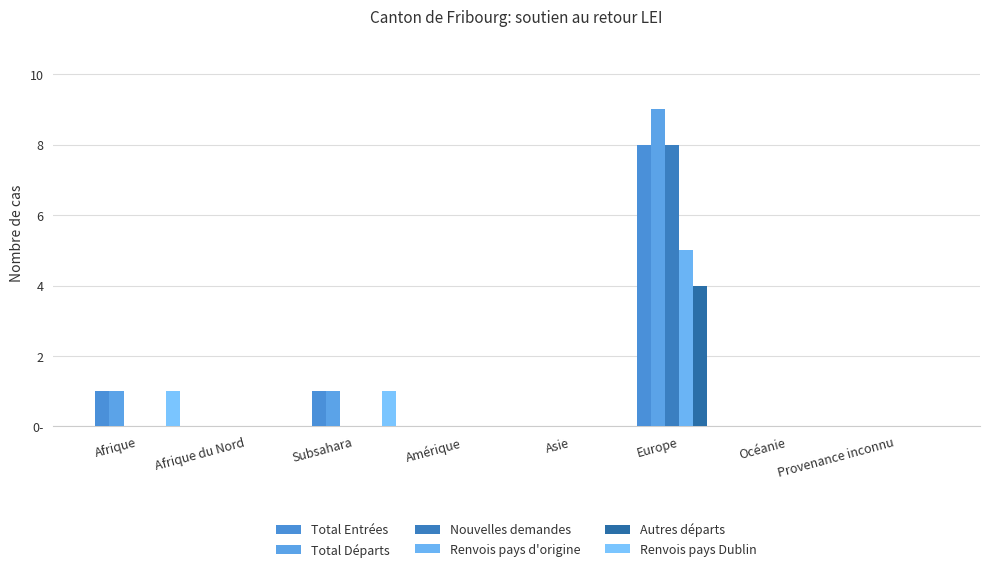

At which label does Total Départs reach its peak?

Europe